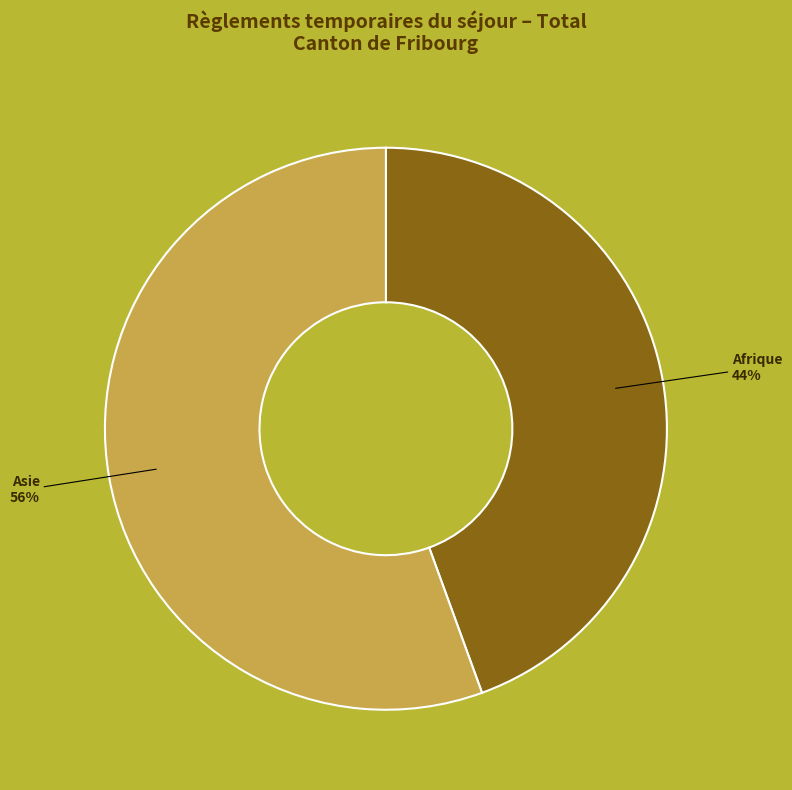

Does any single category account for the majority?

Yes